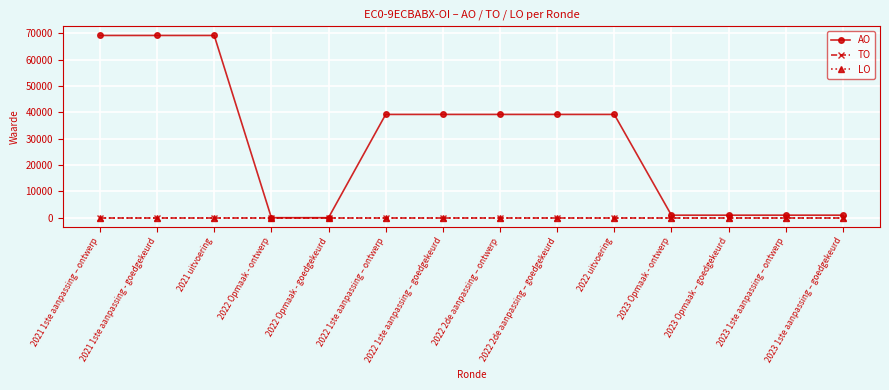

Reading left to right, what are all the values shown in this chart?

AO: 2021 1ste aanpassing – ontwerp=69162	2021 1ste aanpassing - goedgekeurd=69162	2021 uitvoering=69162	2022 Opmaak - ontwerp=0	2022 Opmaak - goedgekeurd=0	2022 1ste aanpassing – ontwerp=39193	2022 1ste aanpassing – goedgekeurd=39193	2022 2de aanpassing – ontwerp=39193	2022 2de aanpassing – goedgekeurd=39193	2022 uitvoering=39193	2023 Opmaak - ontwerp=955	2023 Opmaak – goedgekeurd=955	2023 1ste aanpassing – ontwerp=958	2023 1ste aanpassing – goedgekeurd=958
TO: 2021 1ste aanpassing – ontwerp=0	2021 1ste aanpassing - goedgekeurd=0	2021 uitvoering=0	2022 Opmaak - ontwerp=0	2022 Opmaak - goedgekeurd=0	2022 1ste aanpassing – ontwerp=0	2022 1ste aanpassing – goedgekeurd=0	2022 2de aanpassing – ontwerp=0	2022 2de aanpassing – goedgekeurd=0	2022 uitvoering=0	2023 Opmaak - ontwerp=0	2023 Opmaak – goedgekeurd=0	2023 1ste aanpassing – ontwerp=0	2023 1ste aanpassing – goedgekeurd=0
LO: 2021 1ste aanpassing – ontwerp=0	2021 1ste aanpassing - goedgekeurd=0	2021 uitvoering=0	2022 Opmaak - ontwerp=0	2022 Opmaak - goedgekeurd=0	2022 1ste aanpassing – ontwerp=0	2022 1ste aanpassing – goedgekeurd=0	2022 2de aanpassing – ontwerp=0	2022 2de aanpassing – goedgekeurd=0	2022 uitvoering=0	2023 Opmaak - ontwerp=0	2023 Opmaak – goedgekeurd=0	2023 1ste aanpassing – ontwerp=0	2023 1ste aanpassing – goedgekeurd=0